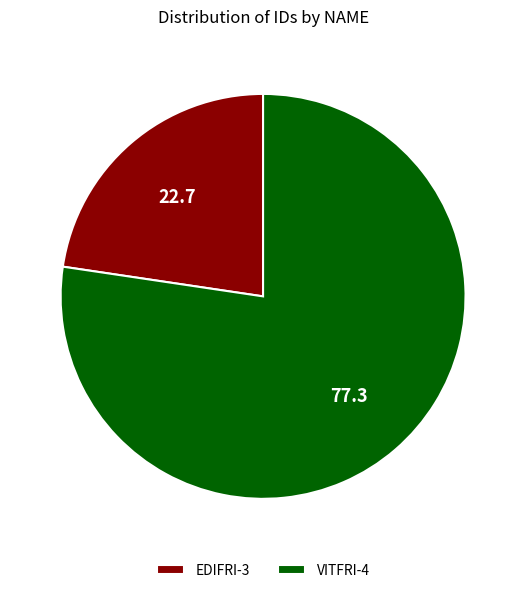

Which category has the smallest portion of the pie?

EDIFRI-3